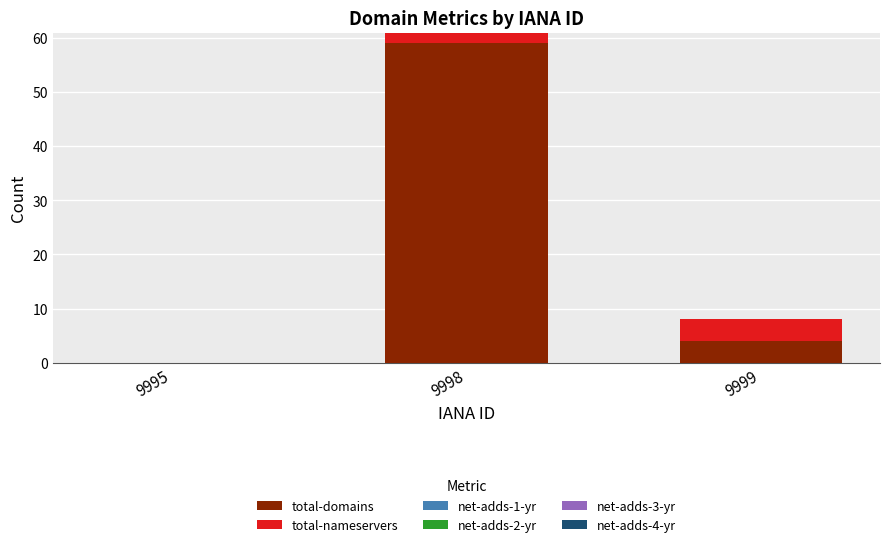

Reading right to left, what are the values for total-domains?

9999=4	9998=59	9995=0